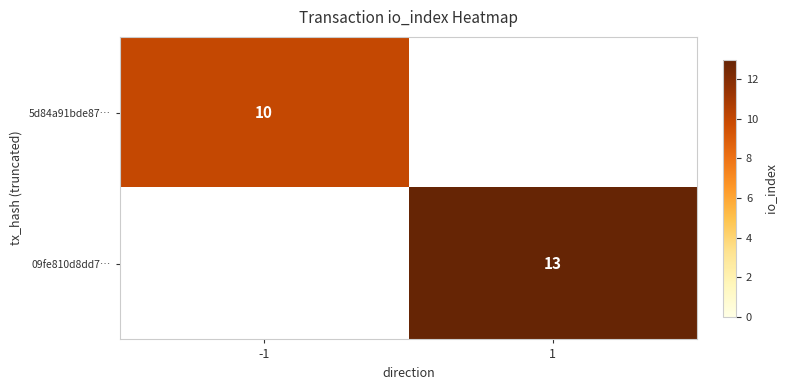

The 09fe810d8dd7… series shows 4 at 1. True or false?

False